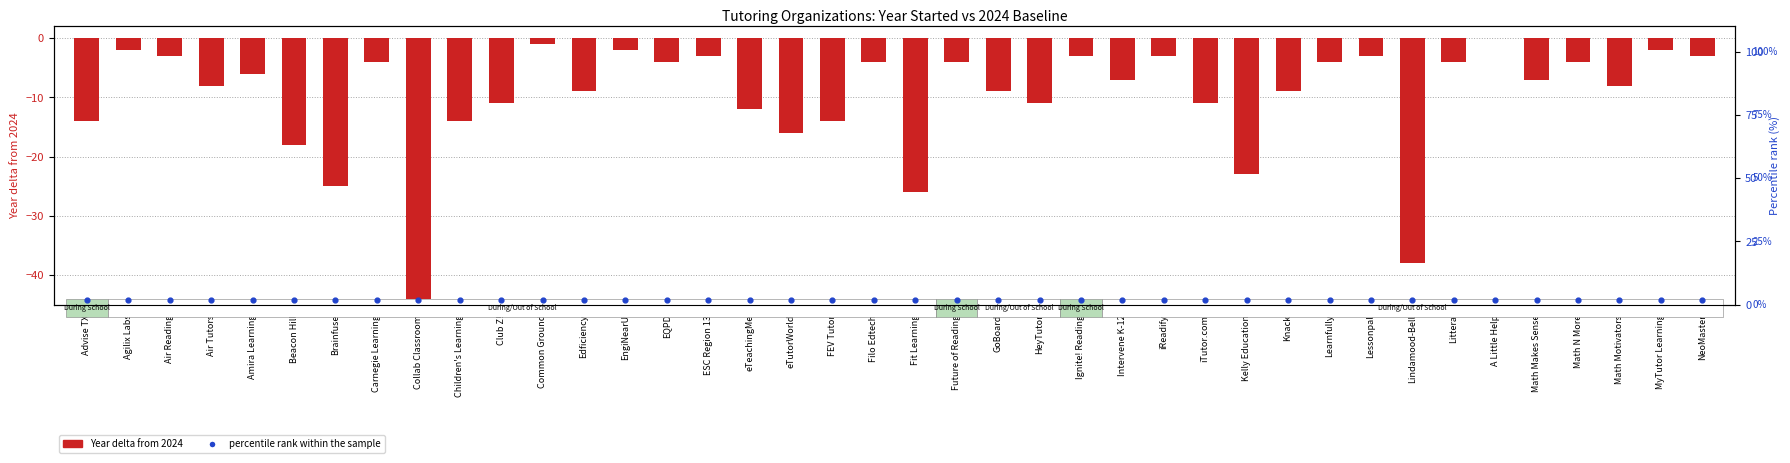

Which series has the widest spread of Y values?

Year delta (Year Started - 2024)